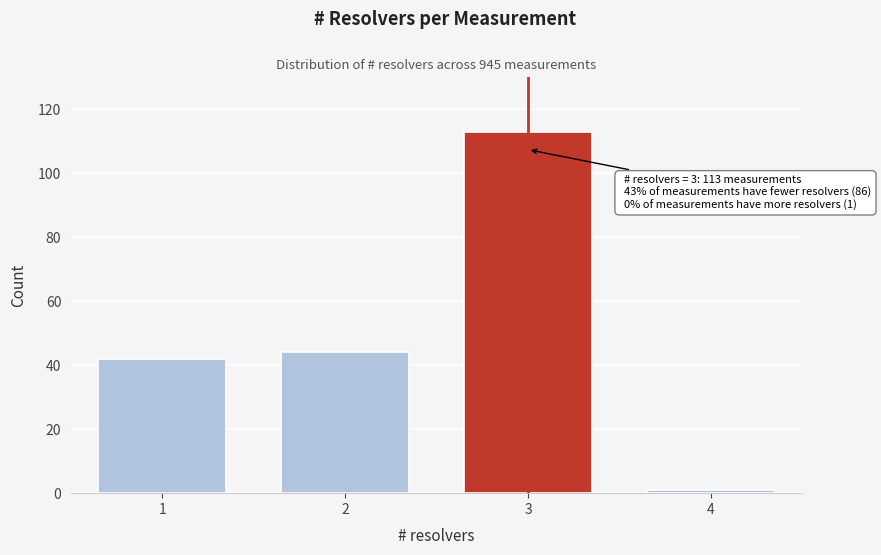

Reading left to right, what are all the values shown in this chart?

42	44	113	1